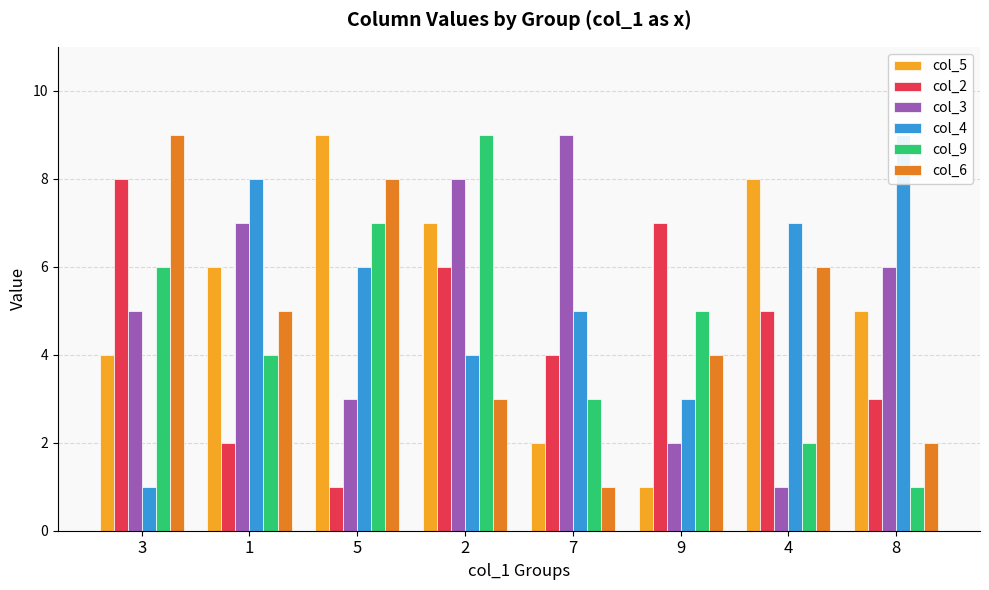

At how many categories does at least one series exceed 7?

7